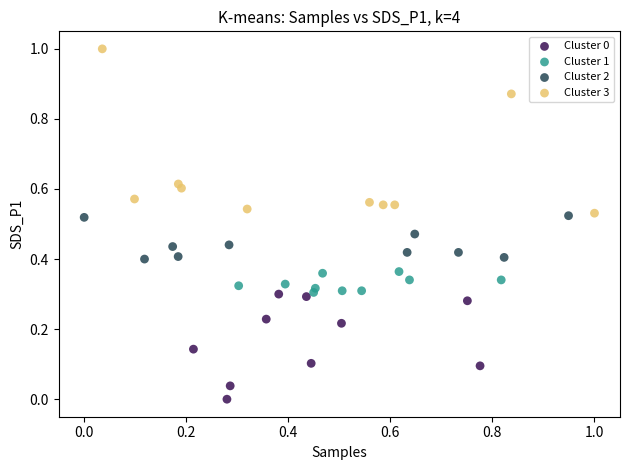

Which series reaches the maximum Y coordinate?

Cluster 3